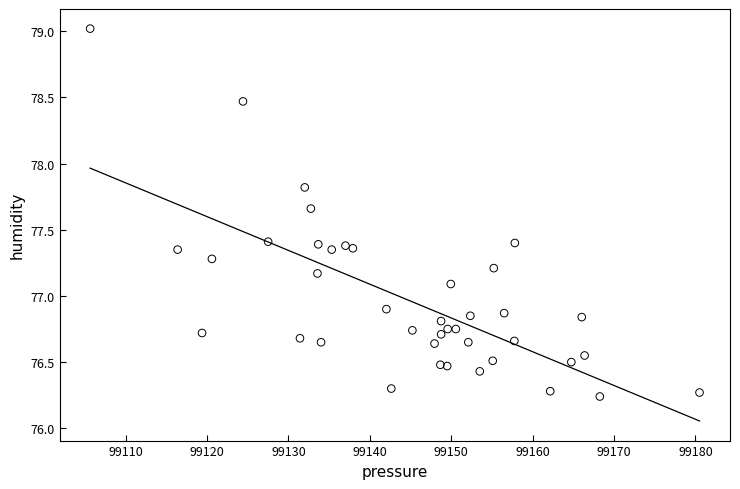

What is the range of X values (max minus min)?

74.9